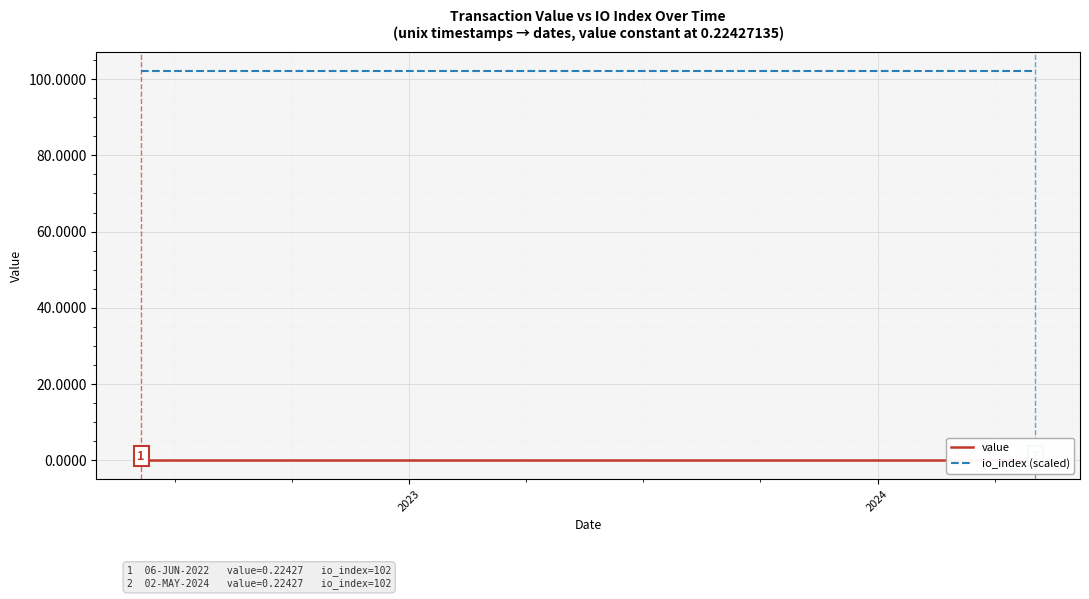

What is the maximum value for io_index (scaled)?

102.0